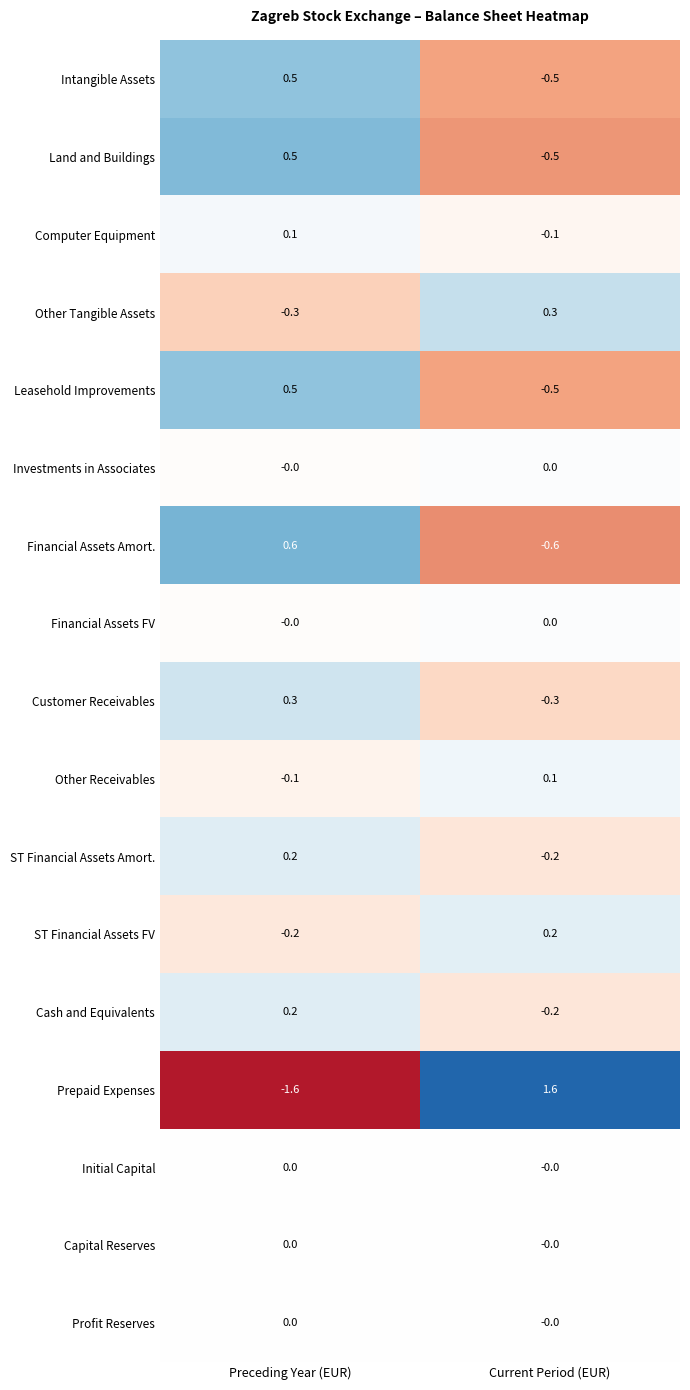

At which category is the sum across all series the highest?

Preceding Year (EUR)